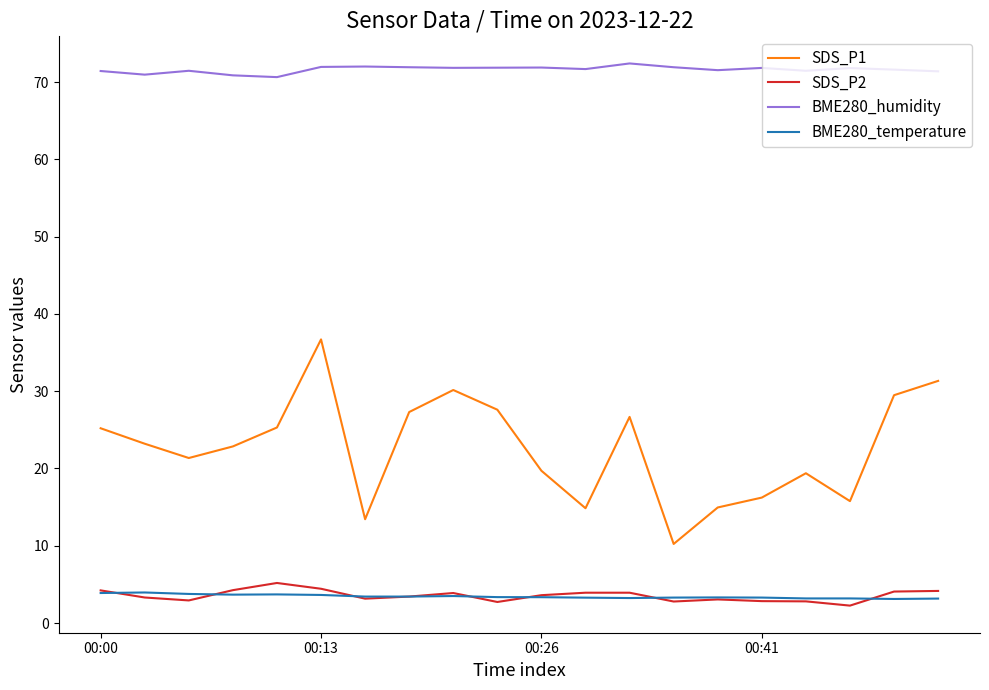

What is the maximum value shown in the chart?

72.4